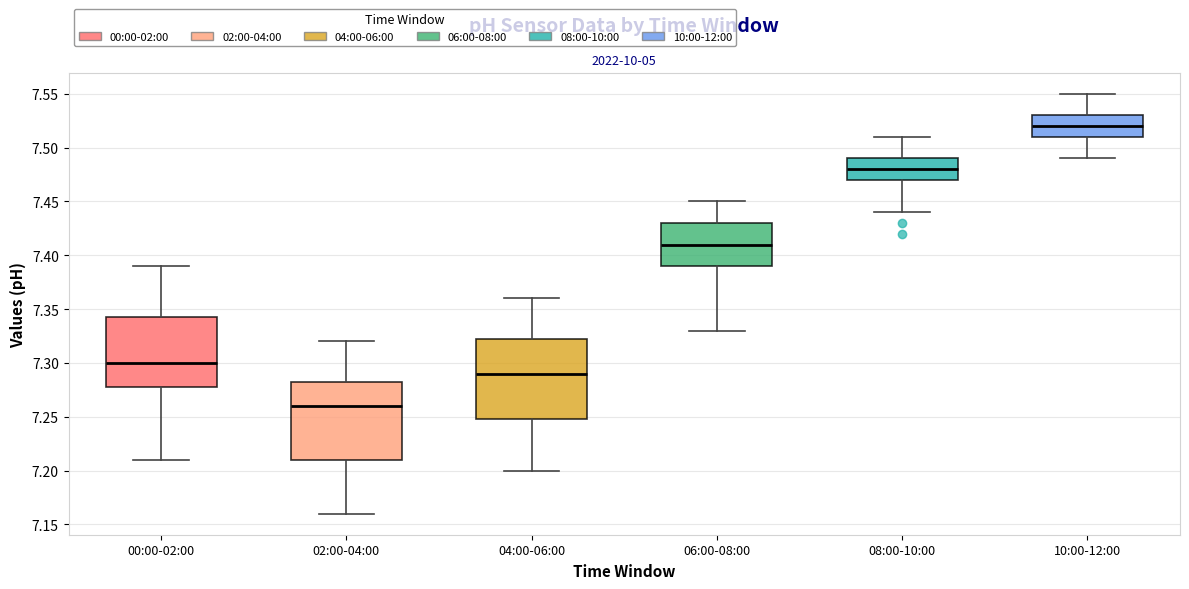

Reading left to right, transcribe this box plot: for each box, give where its median line is, the range the box spans, and where its two whiskers end, as read against the y-axis. The values are not printed on the chart, so give them approximately, as read against the axis.

00:00-02:00: median 7.300, box 7.280 to 7.345, whiskers 7.210 to 7.390
02:00-04:00: median 7.260, box 7.210 to 7.285, whiskers 7.160 to 7.320
04:00-06:00: median 7.290, box 7.250 to 7.325, whiskers 7.200 to 7.360
06:00-08:00: median 7.410, box 7.390 to 7.430, whiskers 7.330 to 7.450
08:00-10:00: median 7.480, box 7.470 to 7.490, whiskers 7.440 to 7.510
10:00-12:00: median 7.520, box 7.510 to 7.530, whiskers 7.490 to 7.550